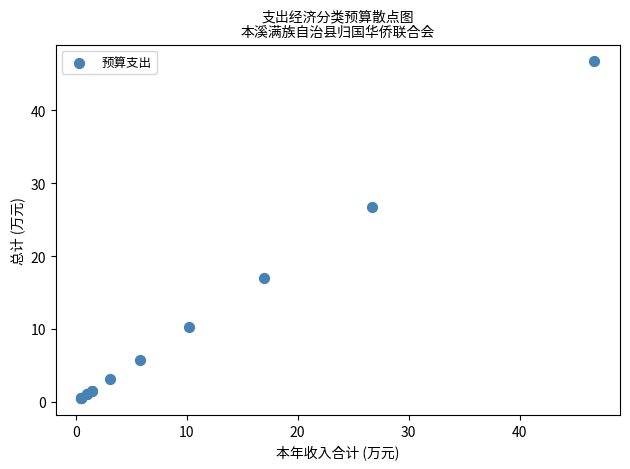

What Y value in the scatter plot is closest to 23?

26.7